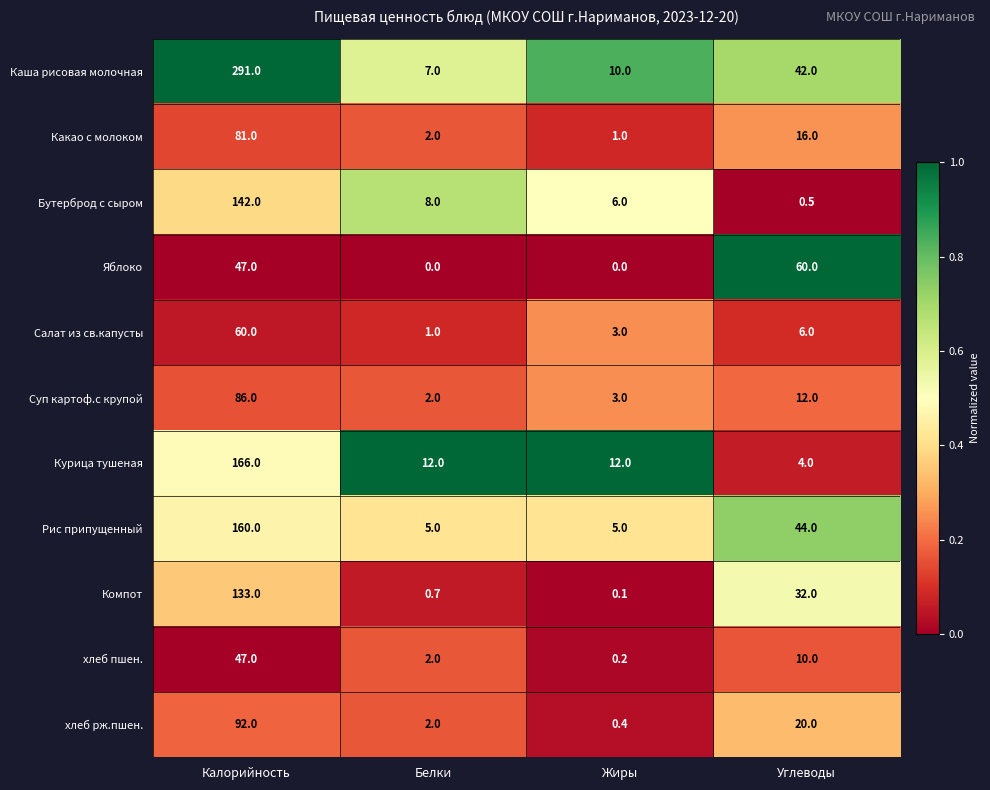

The хлеб рж.пшен. series shows 51.0 at Калорийность. True or false?

False